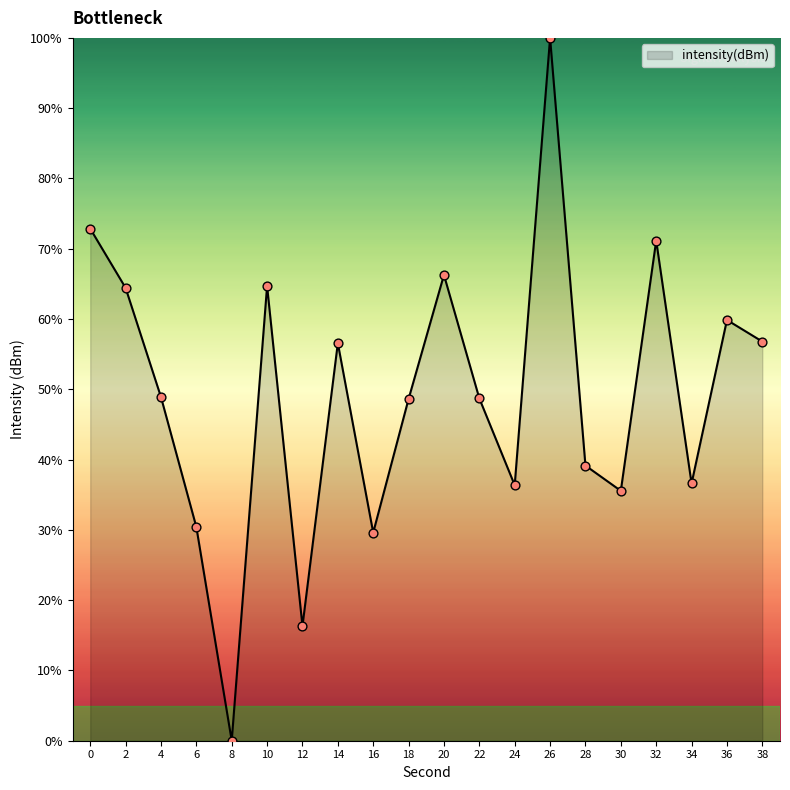

What is the ratio of the value at 24 to the value at 30?

1.0